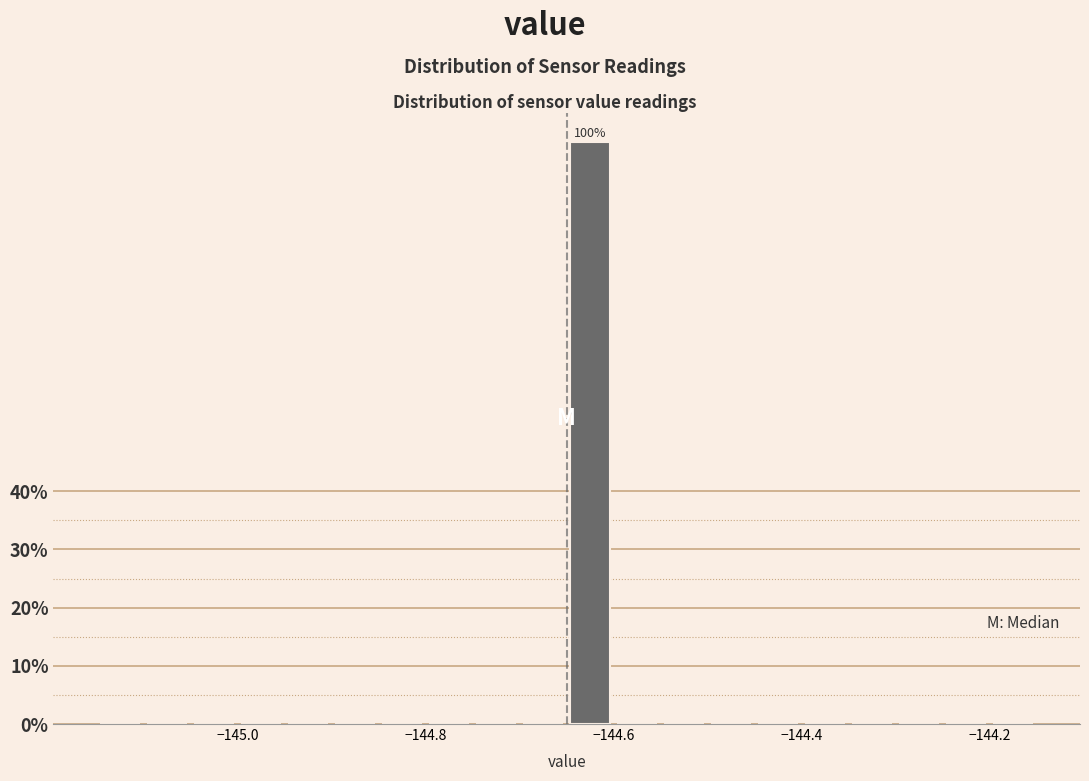

Around what value on the x-axis is the tallest bar? Give the approximate position of its centre, as read against the axis.

-144.62